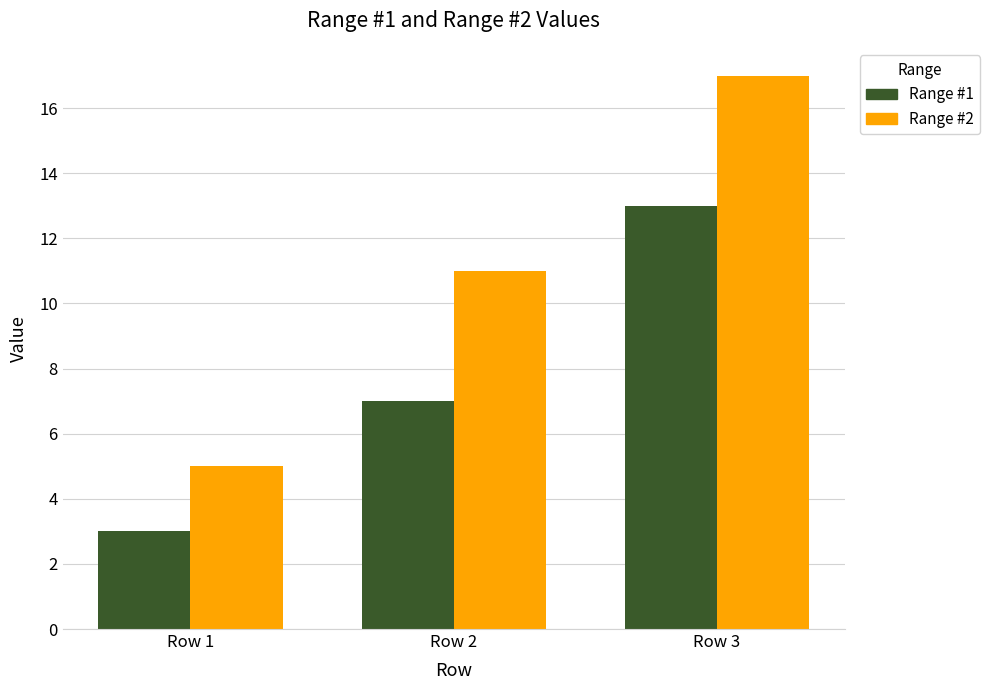

Count the Range #1 values in the range 3 to 13.

3